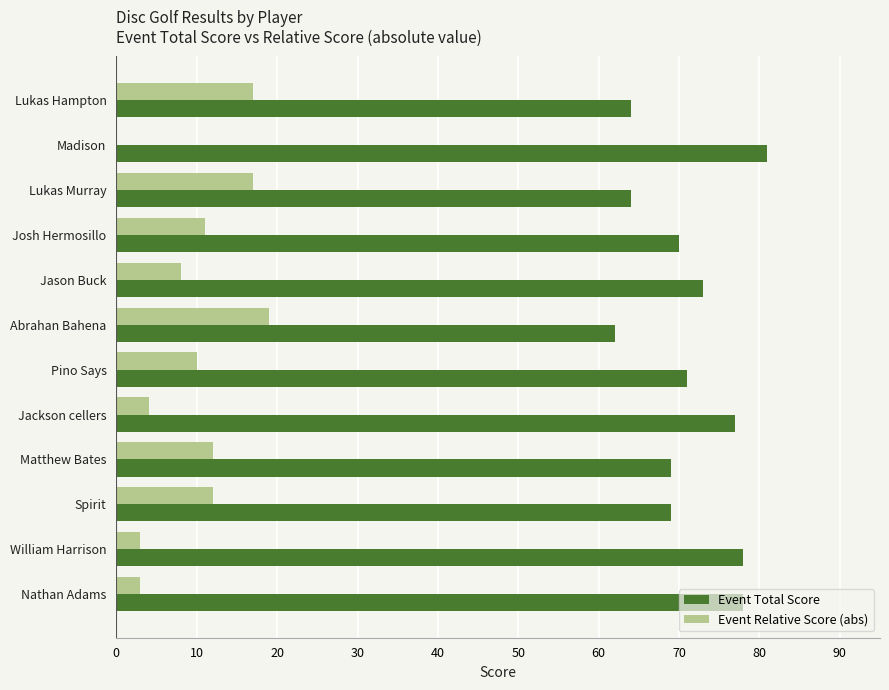

What is the greatest value displayed?

81